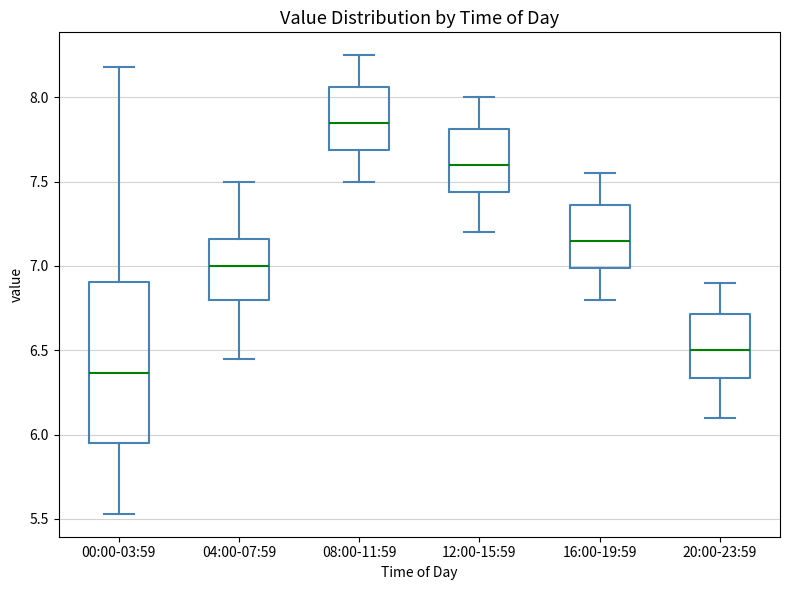

Comparing the boxes themselves (not the whiskers), which one is the tallest?

00:00-03:59